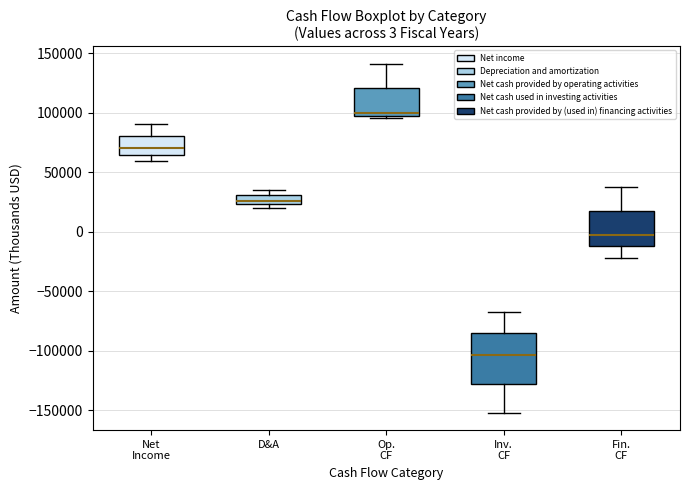

Comparing the boxes themselves (not the whiskers), which one is the tallest?

Inv. CF